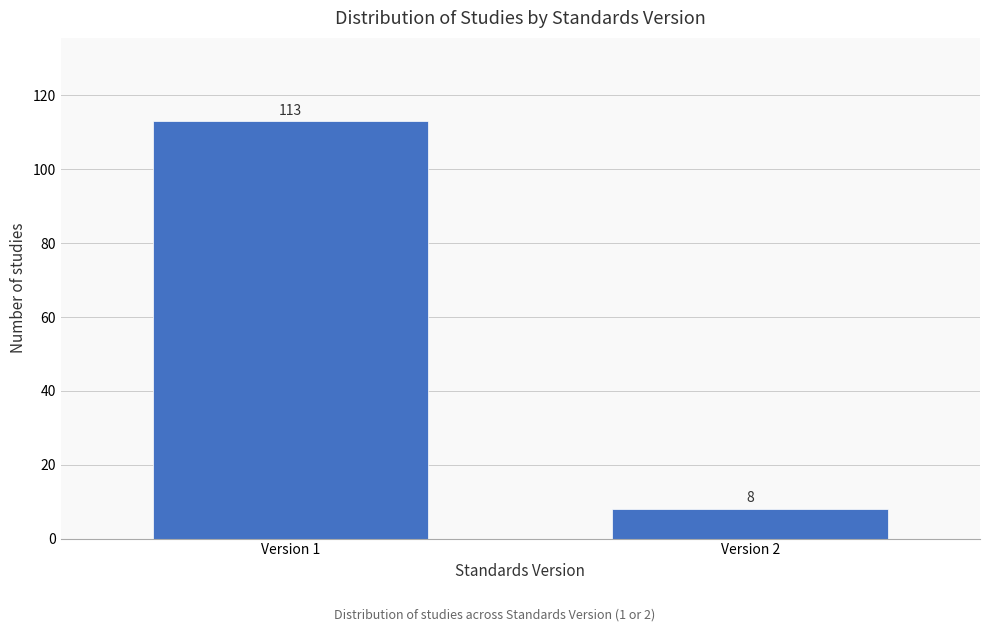

Reading right to left, extract all data points from this chart.

Version 2=8	Version 1=113